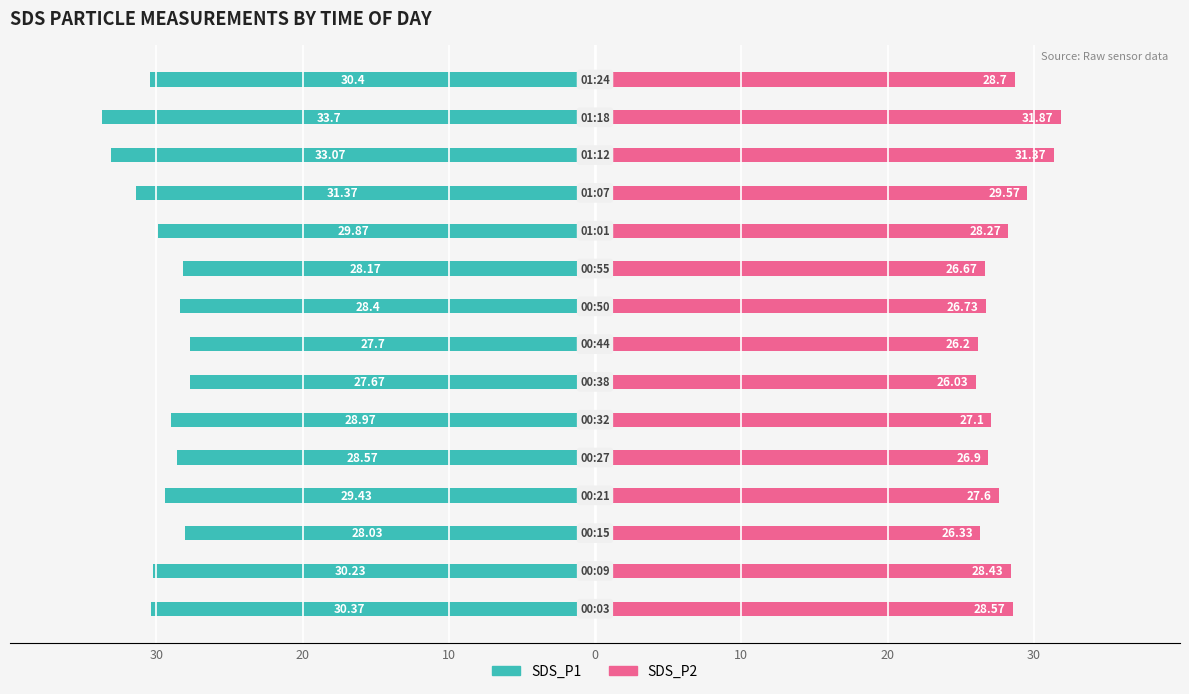

How many data points in SDS_P2 are above 27?

9